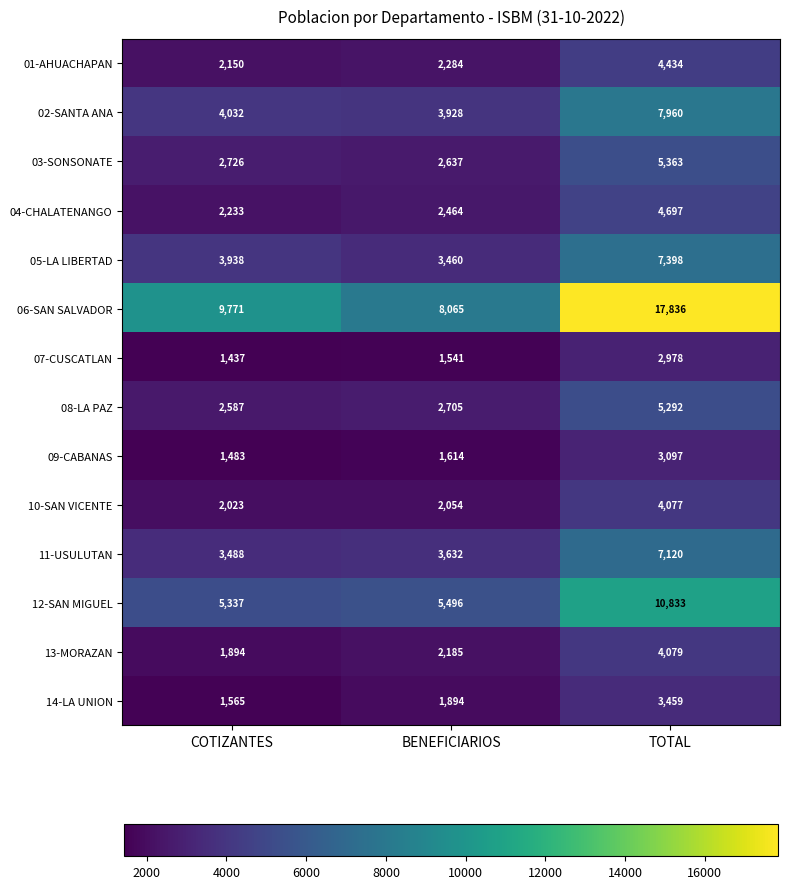

Between COTIZANTES and TOTAL, which series saw the biggest shift?

06-SAN SALVADOR